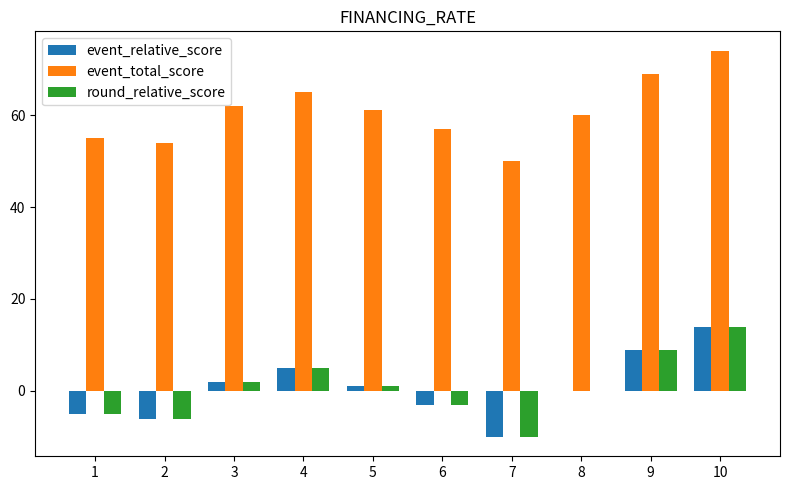

Which series has the largest total across all categories?

event_total_score